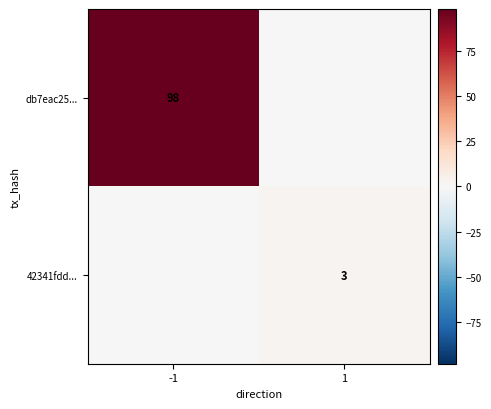

Is the value of 42341fdd... at 1 greater than the value of db7eac25... at -1?

No